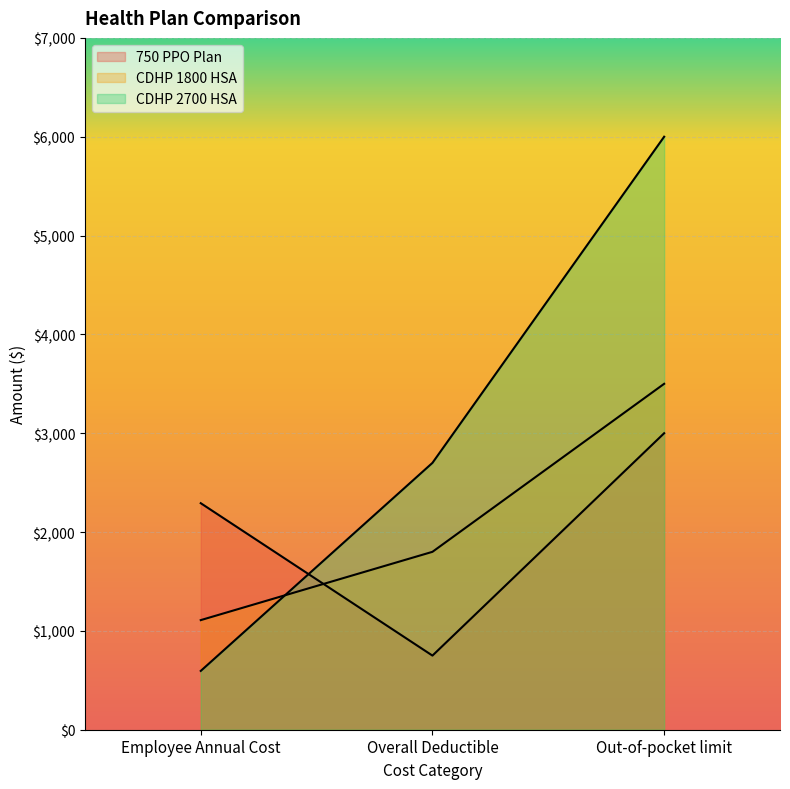

Rank the categories by CDHP 2700 HSA value from lowest to highest.

Employee Annual Cost, Overall Deductible, Out-of-pocket limit